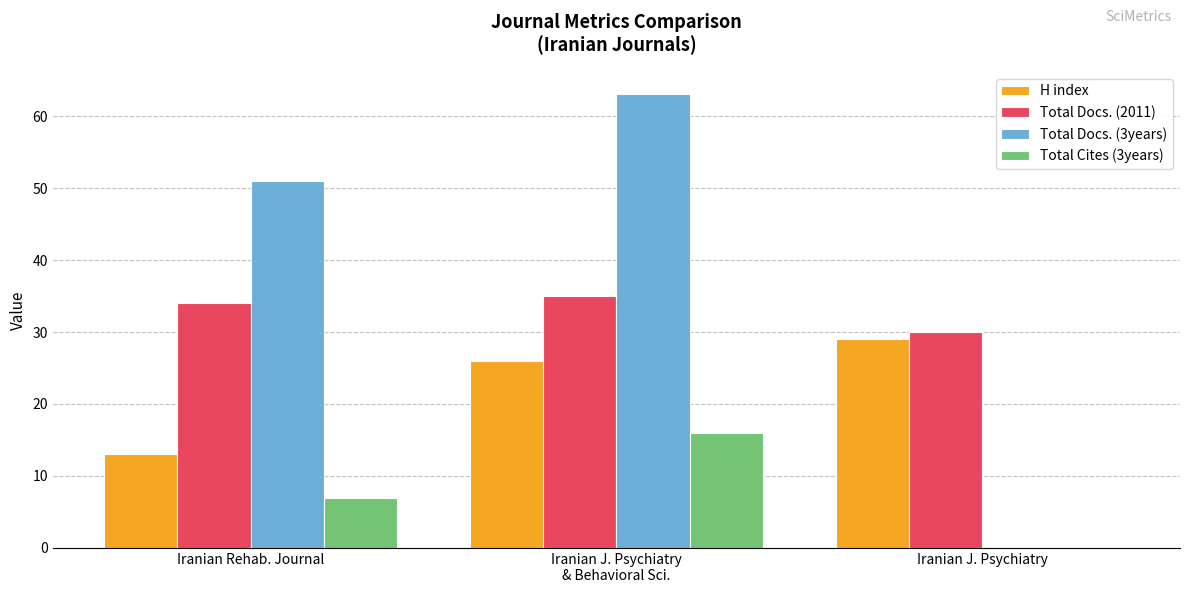

Which series has the largest total across all categories?

Total Docs. (3years)